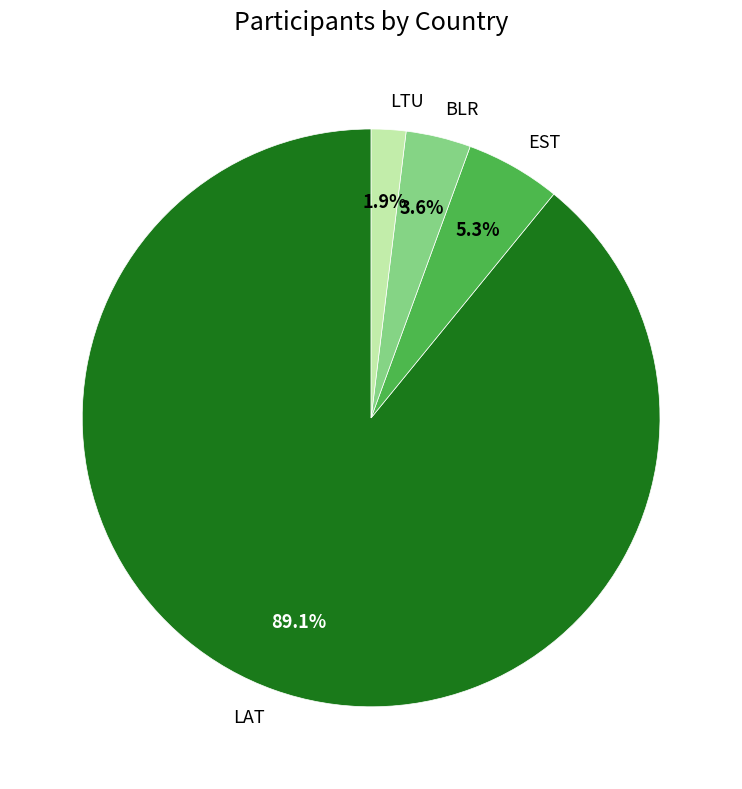

Approximately how many times larger is the value at BLR compared to EST?

0.7